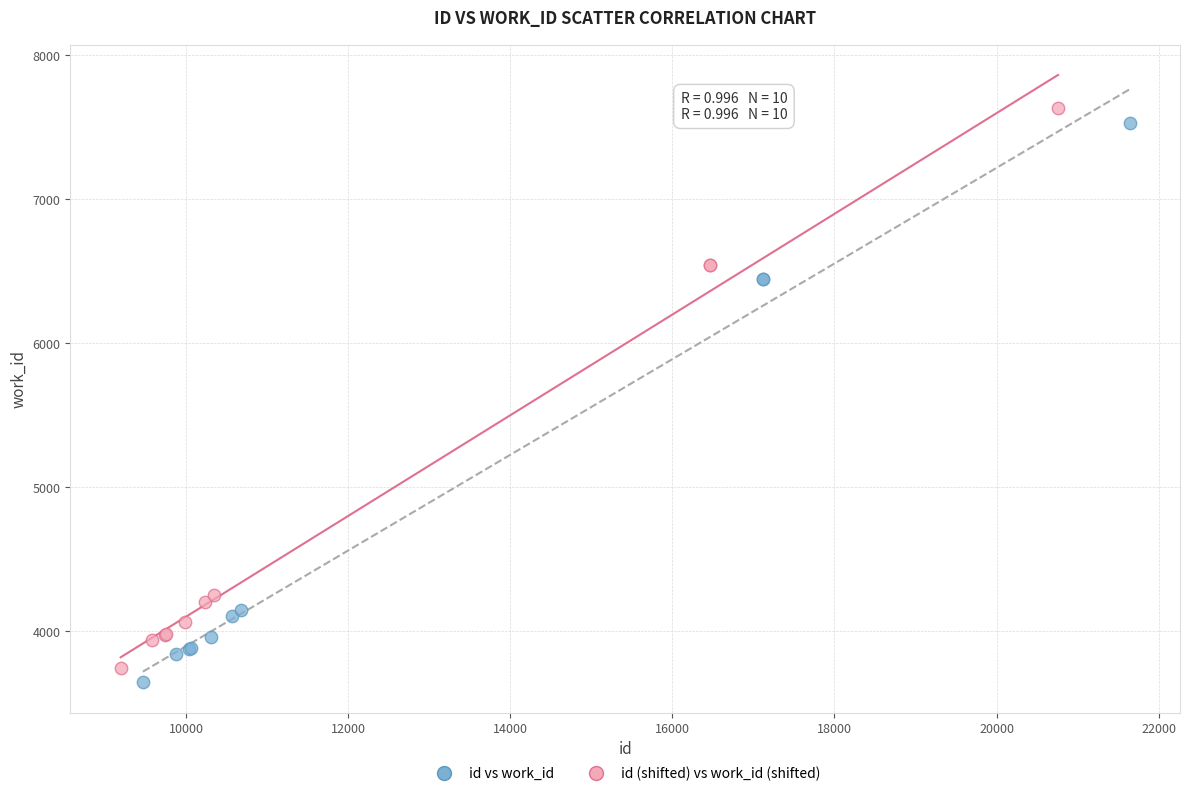

What are all the series names shown in the legend?

id vs work_id, id (shifted) vs work_id (shifted)